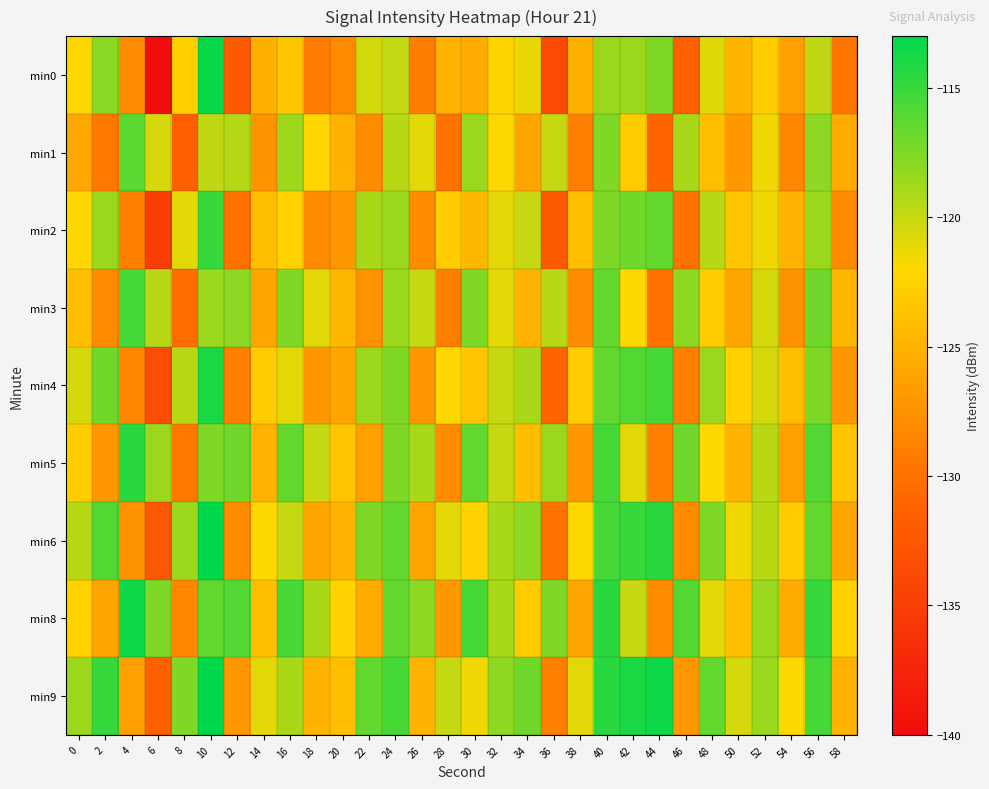

At which category is the sum across all series the highest?

10